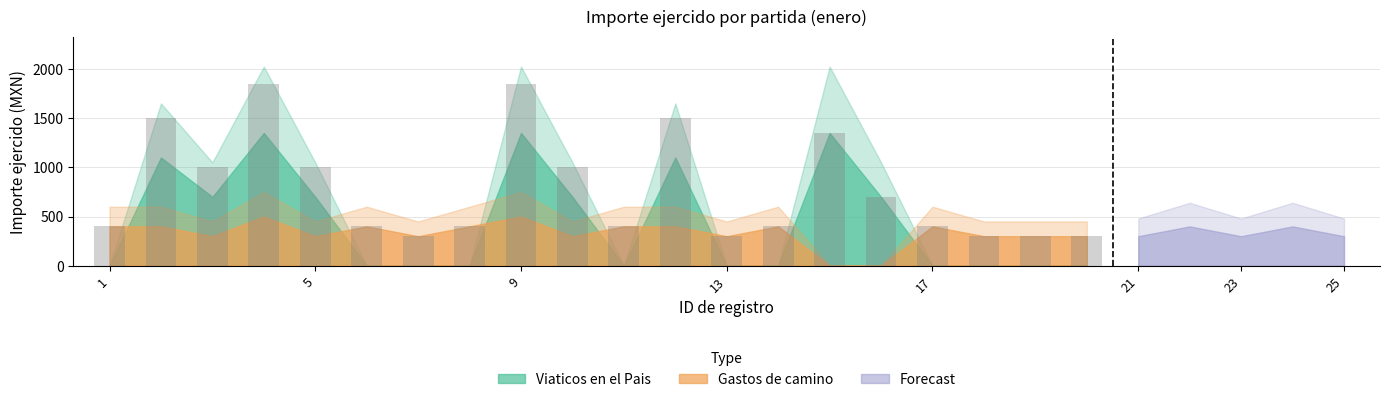

What is the difference between the maximum and minimum values?

1550